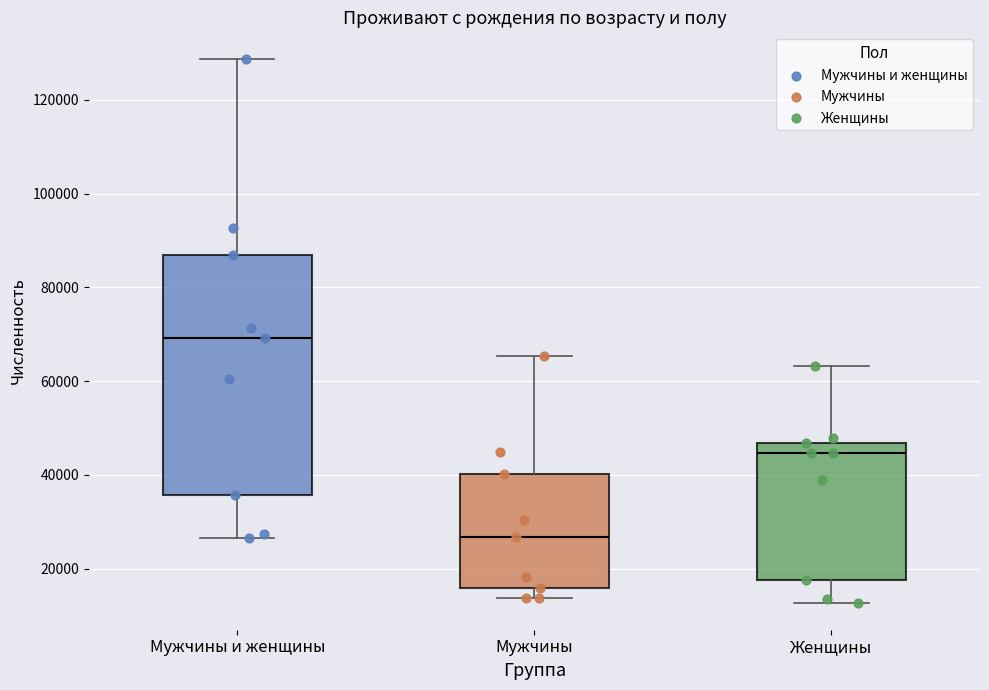

Reading left to right, transcribe this box plot: for each box, give where its median line is, the range the box spans, and where its two whiskers end, as read against the y-axis. The values are not printed on the chart, so give them approximately, as read against the axis.

Мужчины и женщины: median 70000, box 36000 to 86000, whiskers 26000 to 128000
Мужчины: median 26000, box 16000 to 40000, whiskers 14000 to 66000
Женщины: median 44000, box 18000 to 46000, whiskers 12000 to 64000